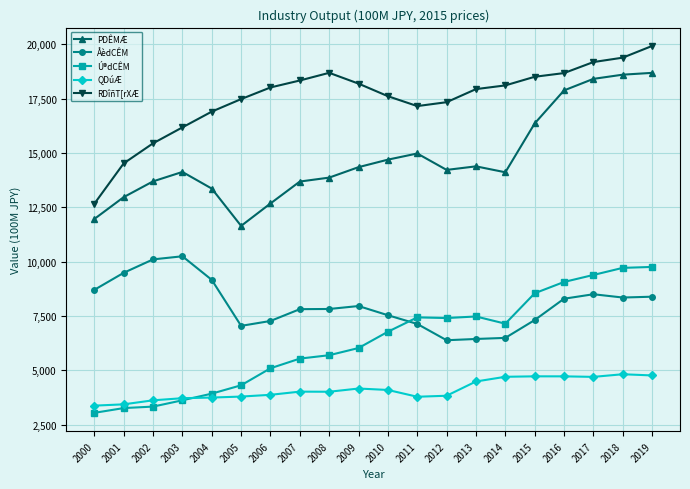

True or false: ÅèdCÊM and RDîñT[rXÆ cross at least once.

False